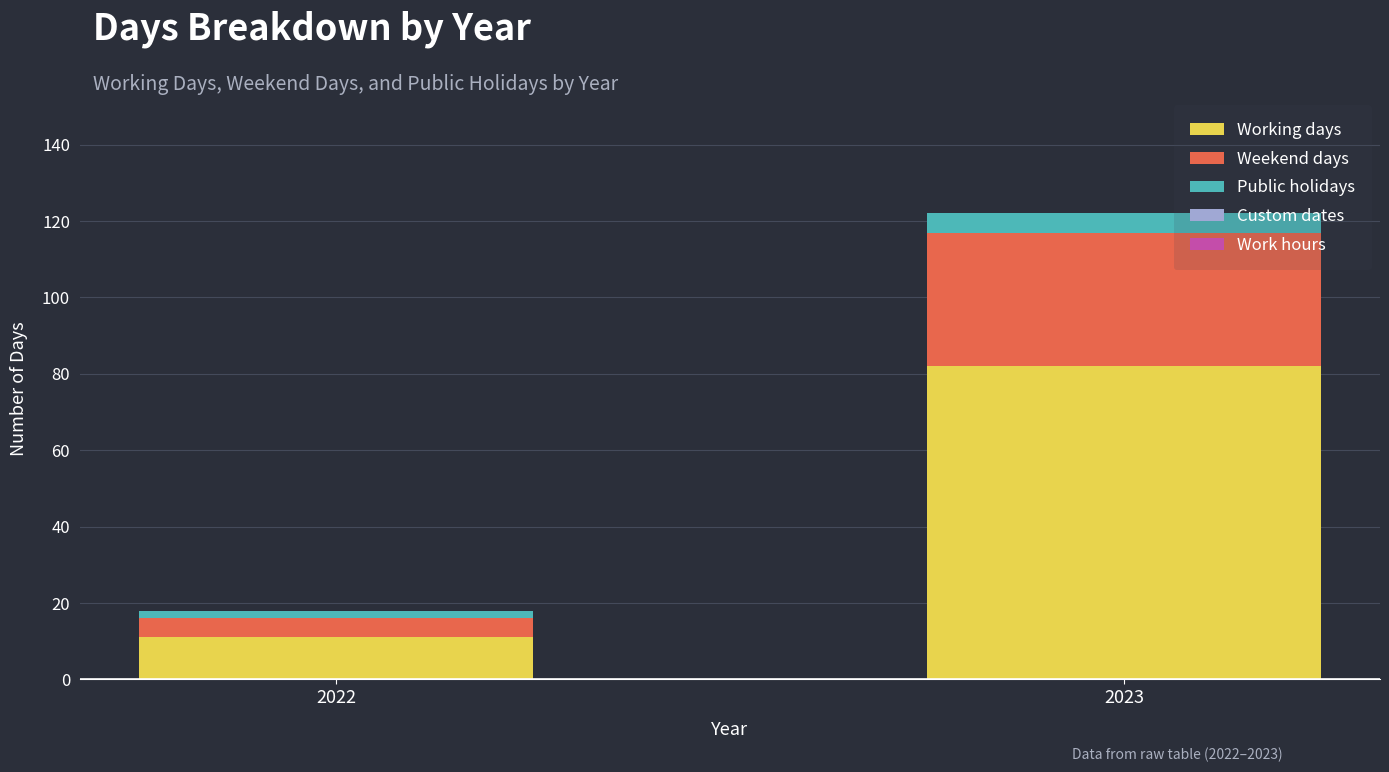

At which label is Working days closest to 46?

2022